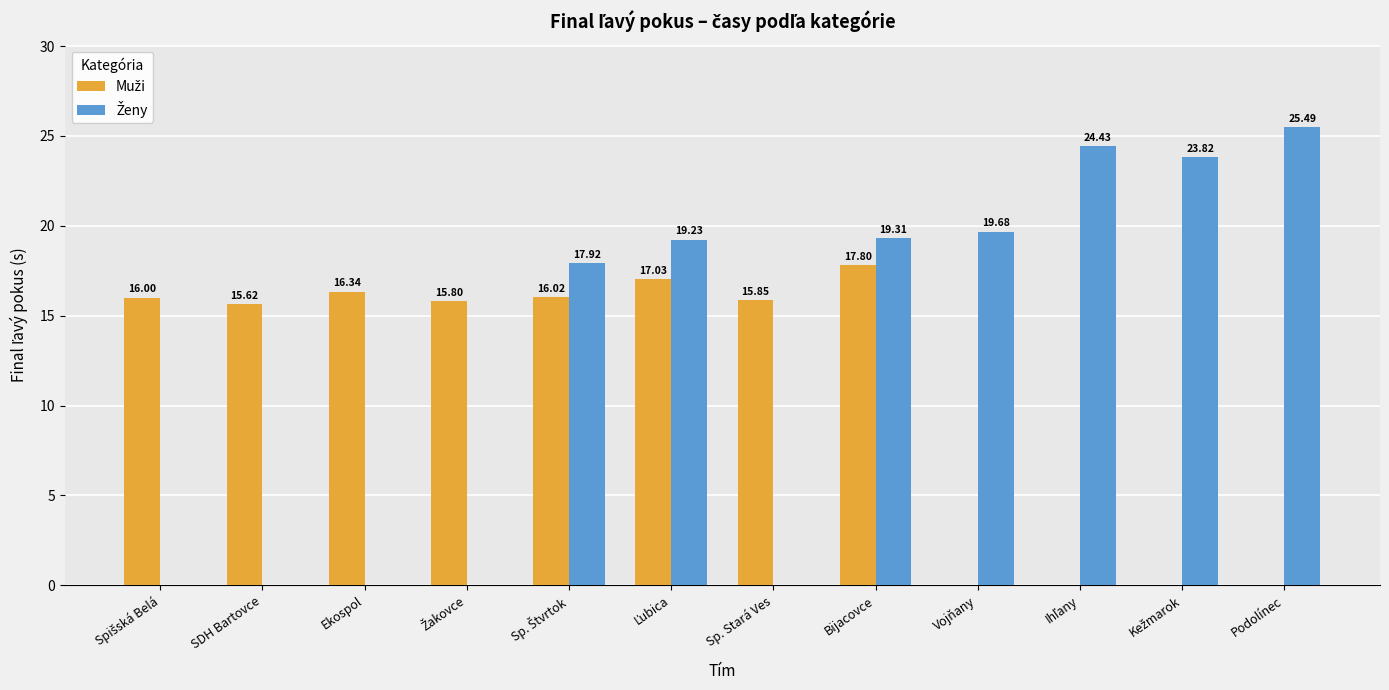

Which has a higher value, Podolínec or SDH Bartovce?

SDH Bartovce